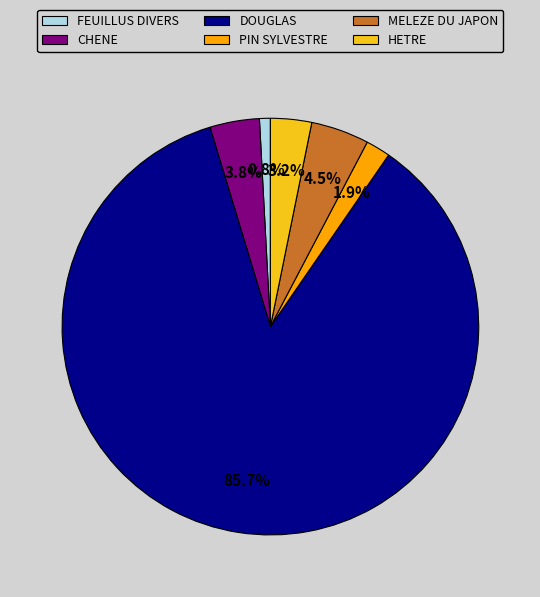

Does DOUGLAS account for over 50% of the chart?

Yes